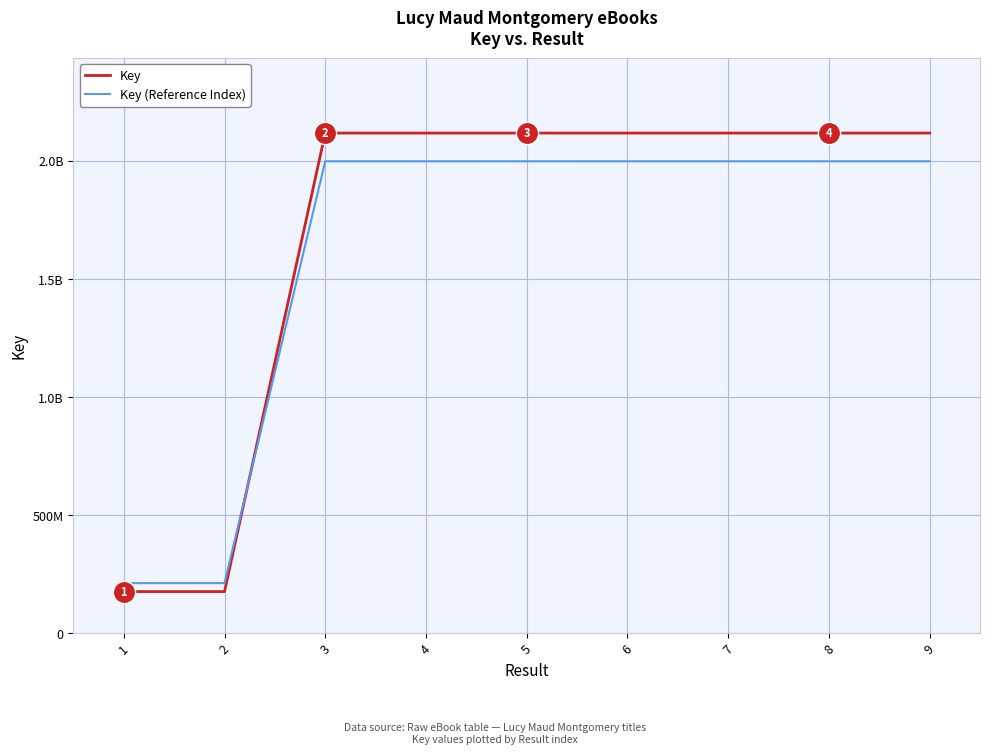

At which category is the sum across all series the highest?

4